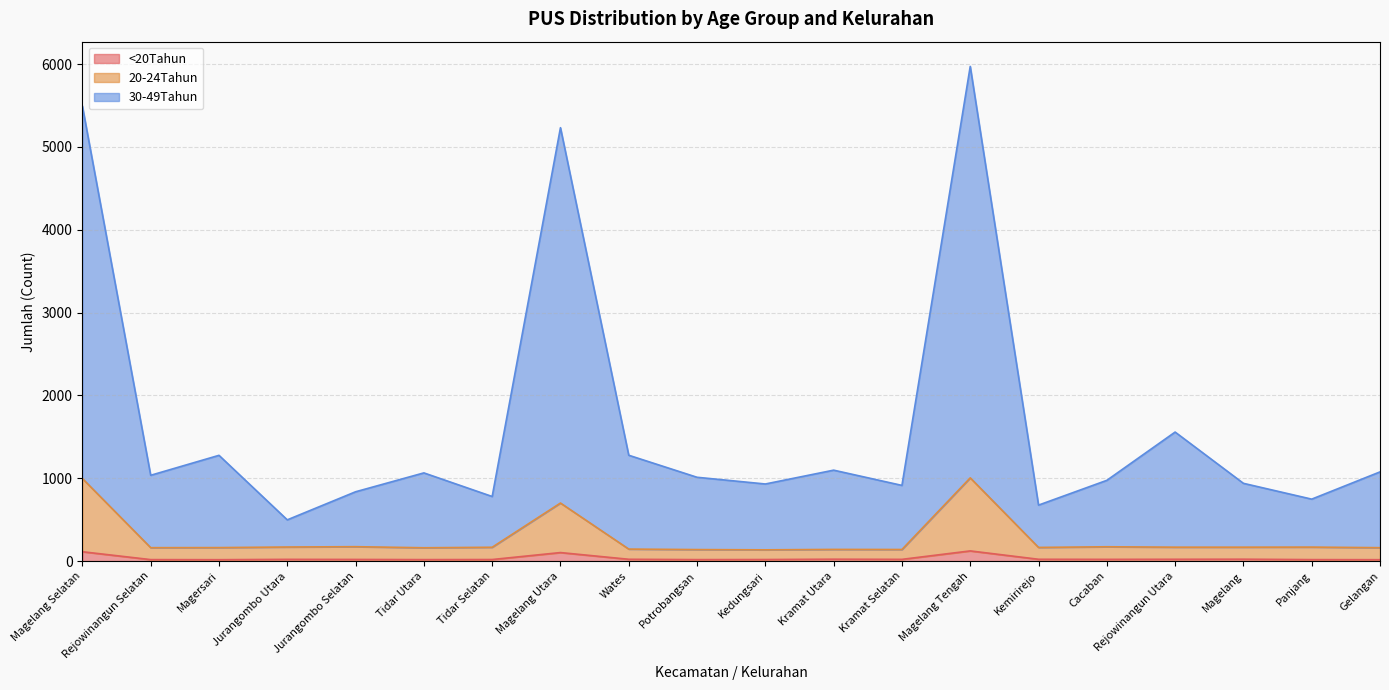

At which category does 30-49Tahun reach its first local valley?

Rejowinangun Selatan